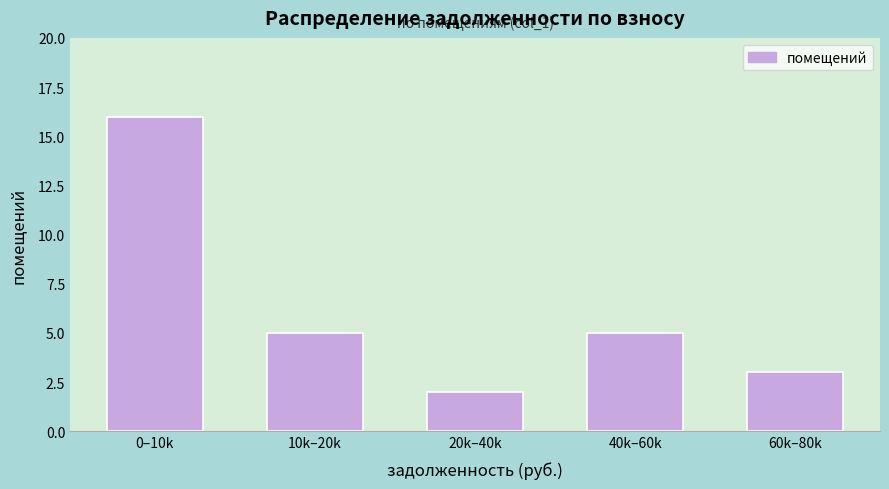

Reading left to right, list all the values displayed in this chart.

16	5	2	5	3